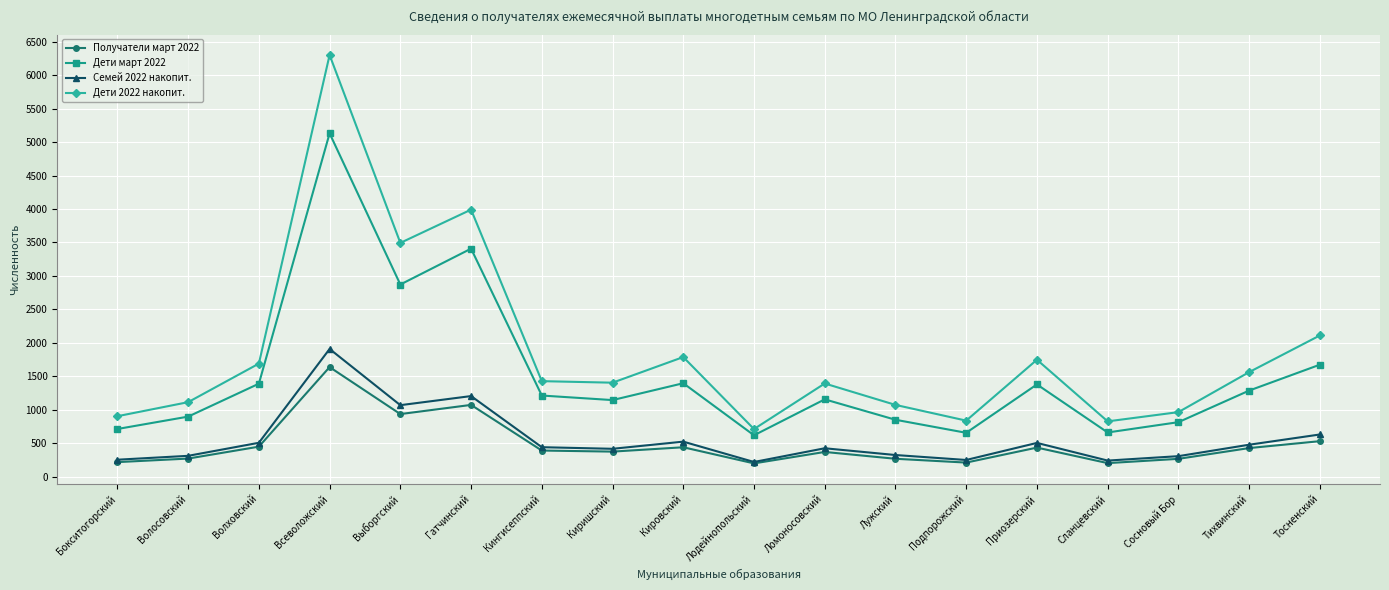

What is the difference between the highest and lowest values at Тосненский?

1580